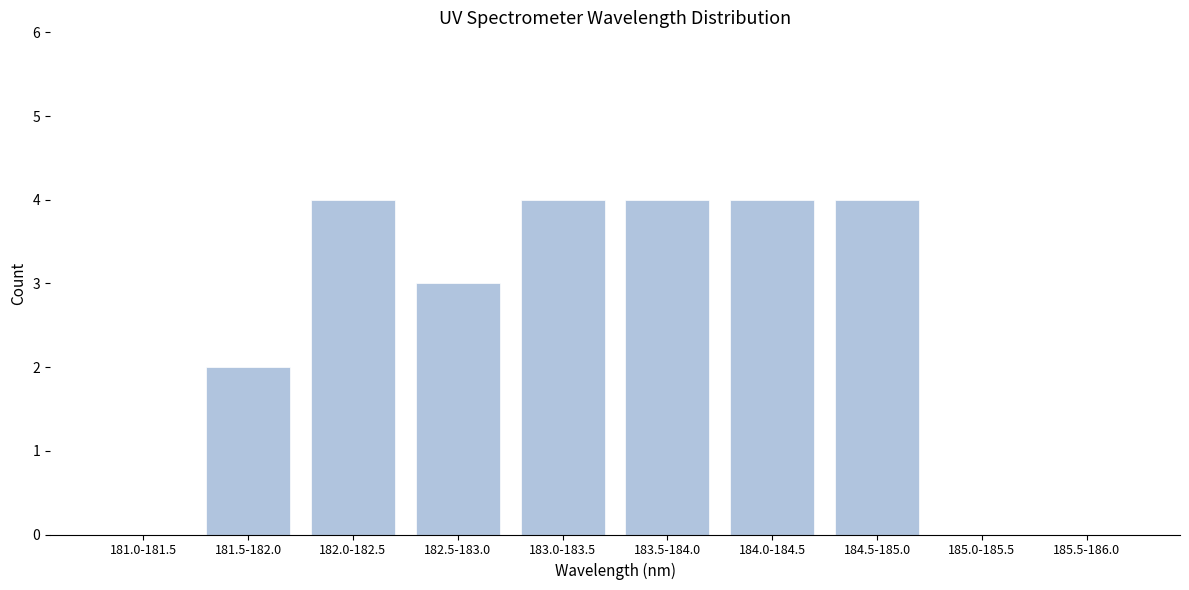

Reading left to right, transcribe all the data shown in this chart.

181.0-181.5=0	181.5-182.0=2	182.0-182.5=4	182.5-183.0=3	183.0-183.5=4	183.5-184.0=4	184.0-184.5=4	184.5-185.0=4	185.0-185.5=0	185.5-186.0=0